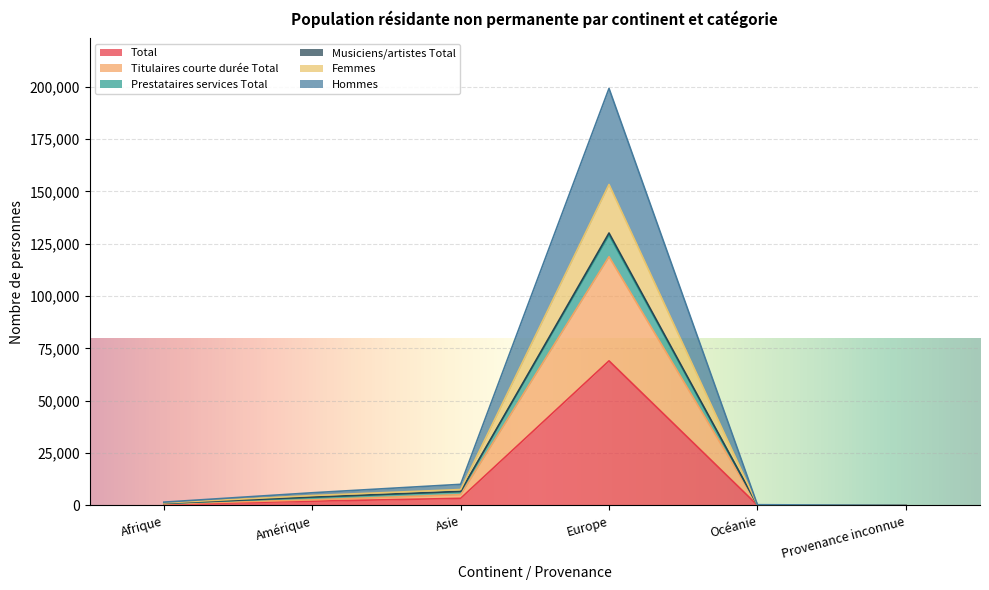

What is the spread (max minus min) of values at Asie?

6692